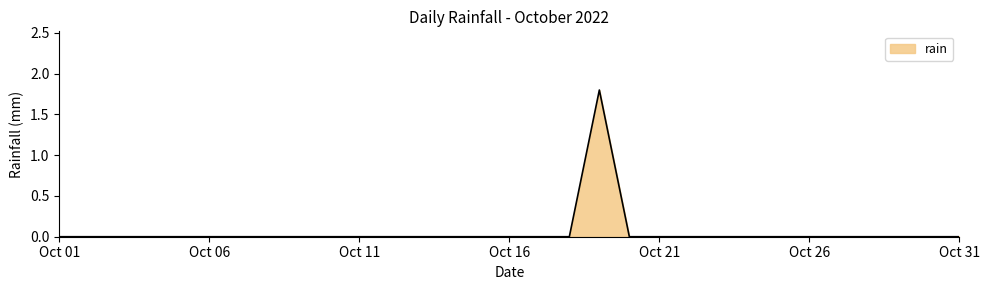

What is the difference between the maximum and minimum values?

1.8